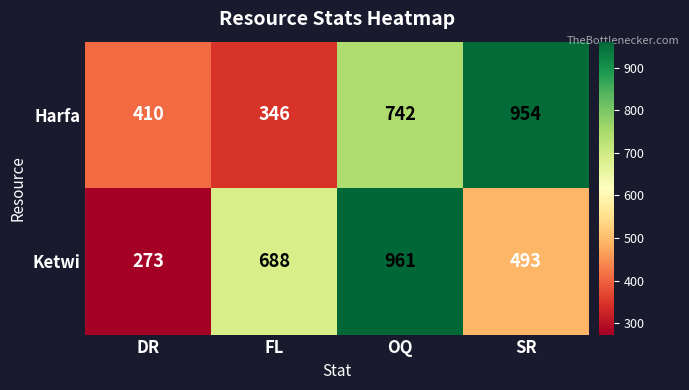

Which series has the widest spread of values?

Ketwi